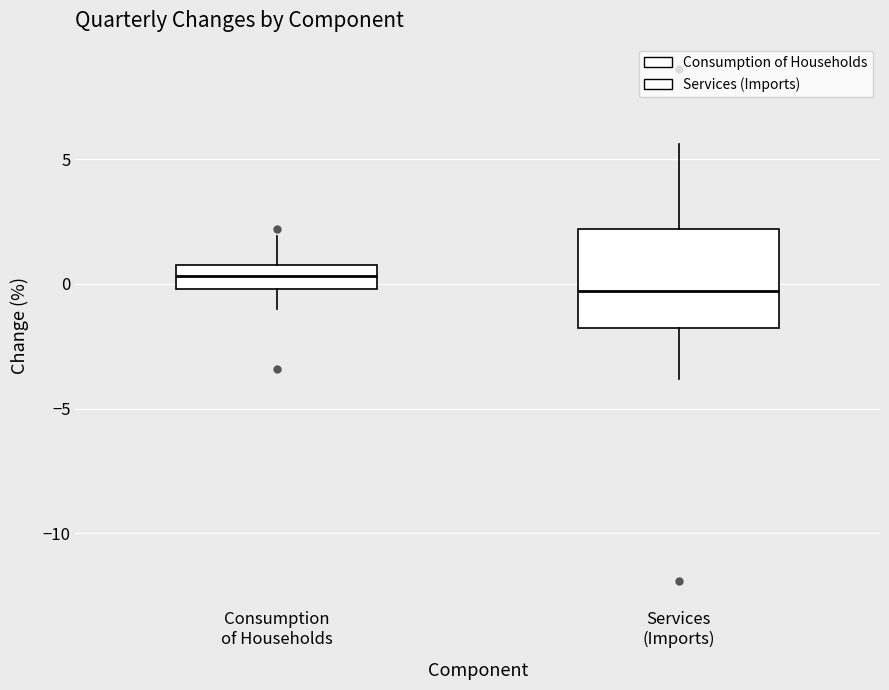

Which box's median line is the lowest?

Services (Imports)